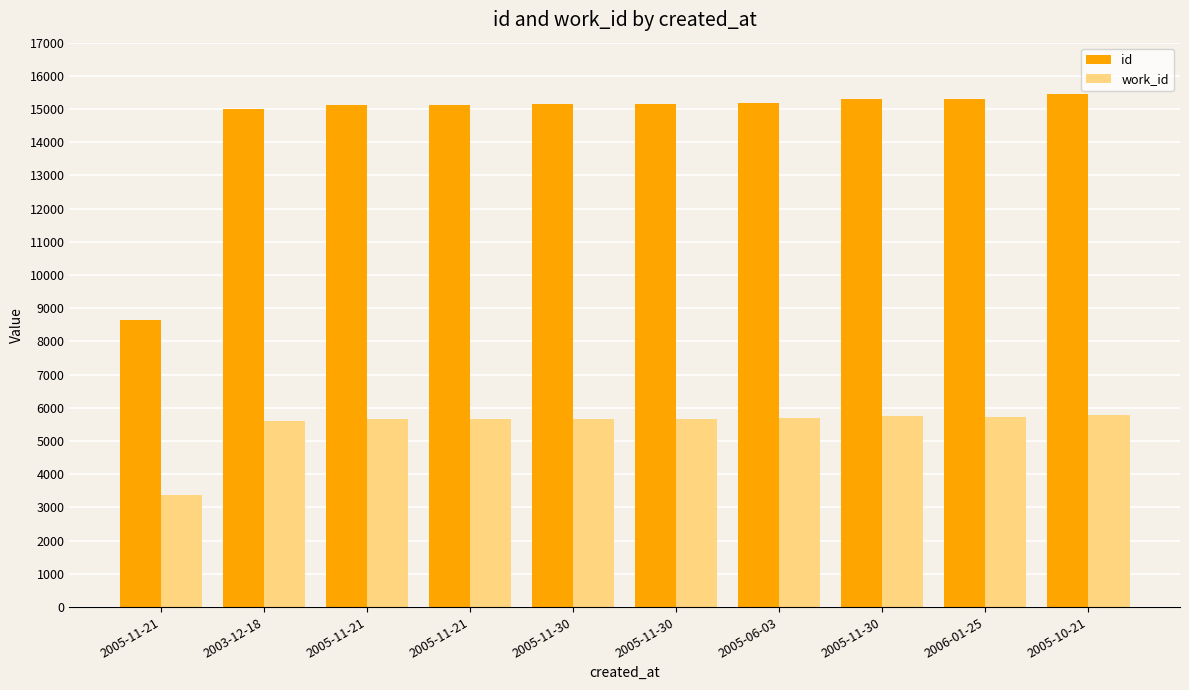

Are the bars horizontal?

No